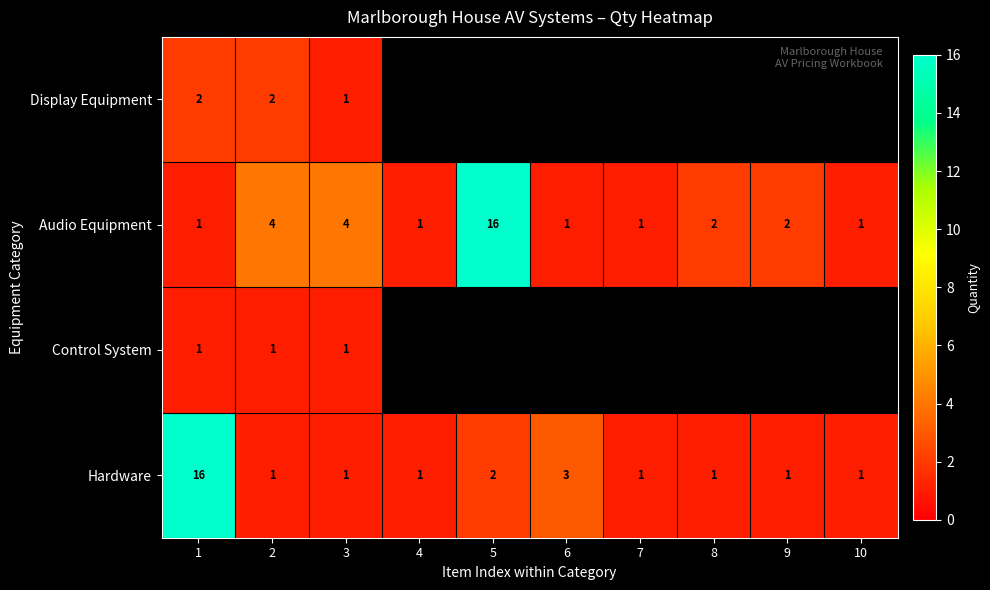

What is the sum of all Audio Equipment values?

33